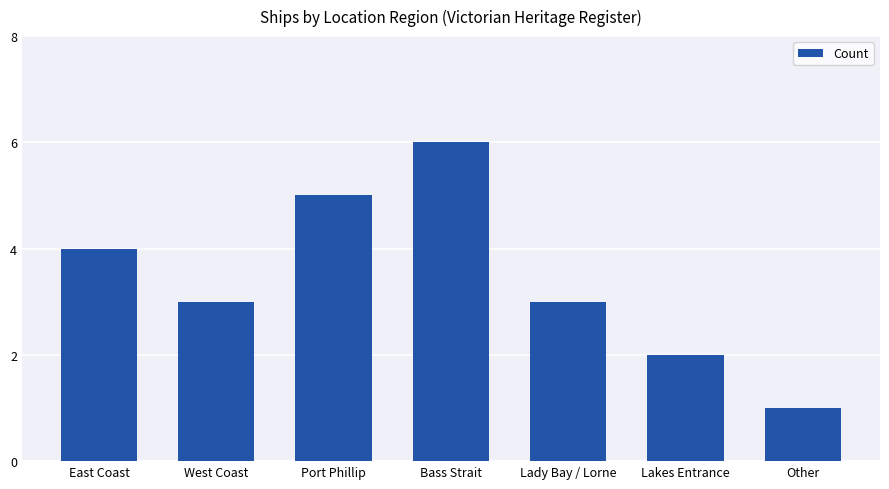

Approximately how many times larger is the value at East Coast compared to West Coast?

1.3